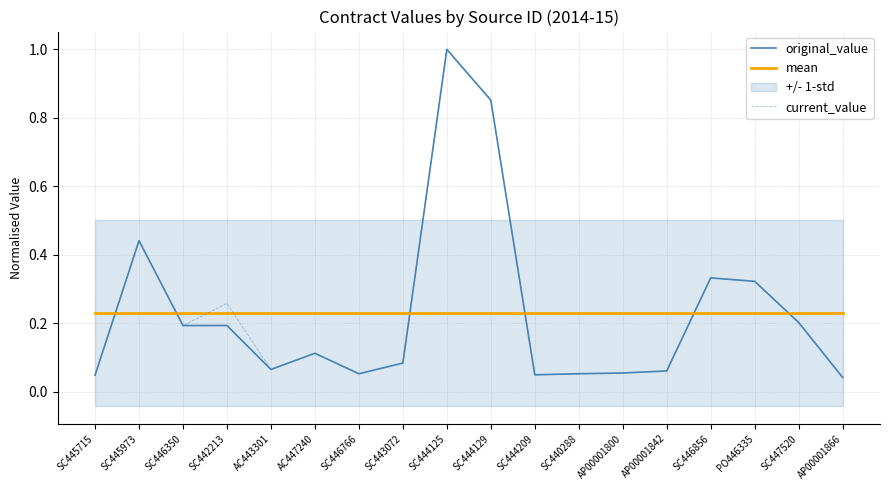

How many intersections are there between mean and original_value?

6